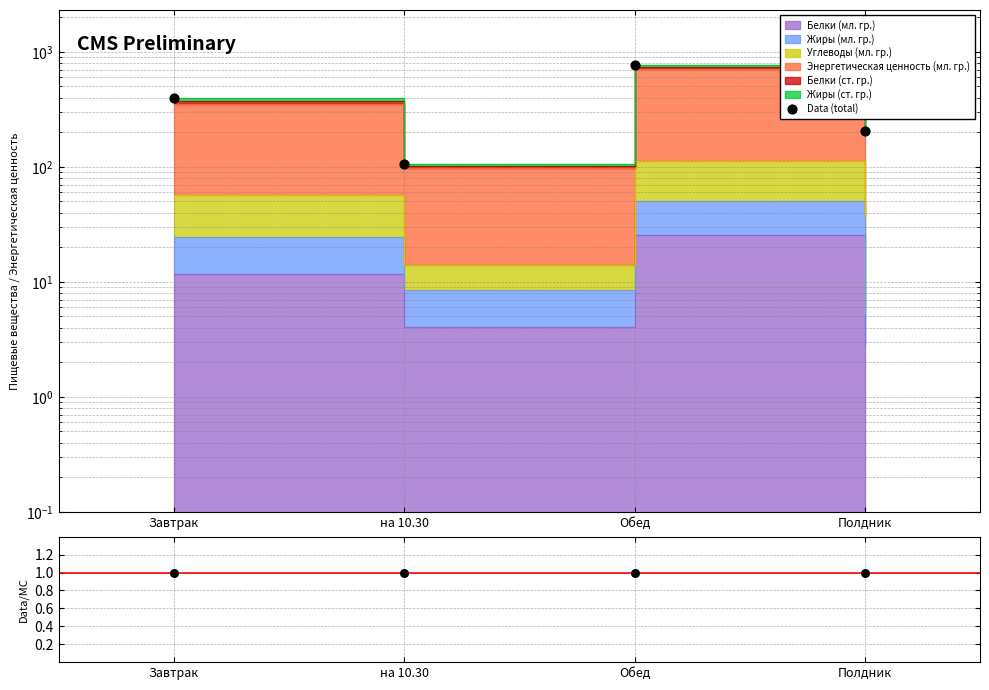

Which series reaches the minimum Y coordinate?

Data/MC